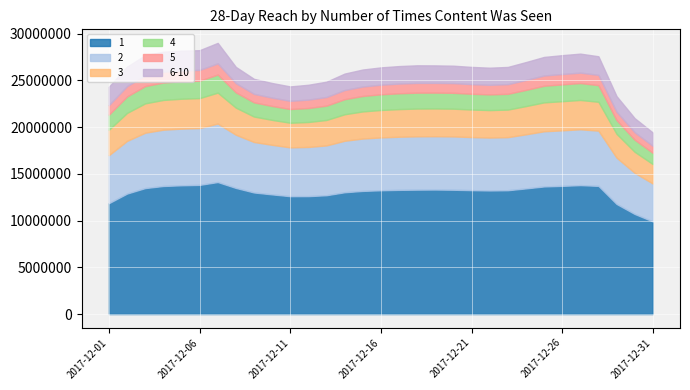

What are all the series names shown in the legend?

1, 2, 3, 4, 5, 6-10